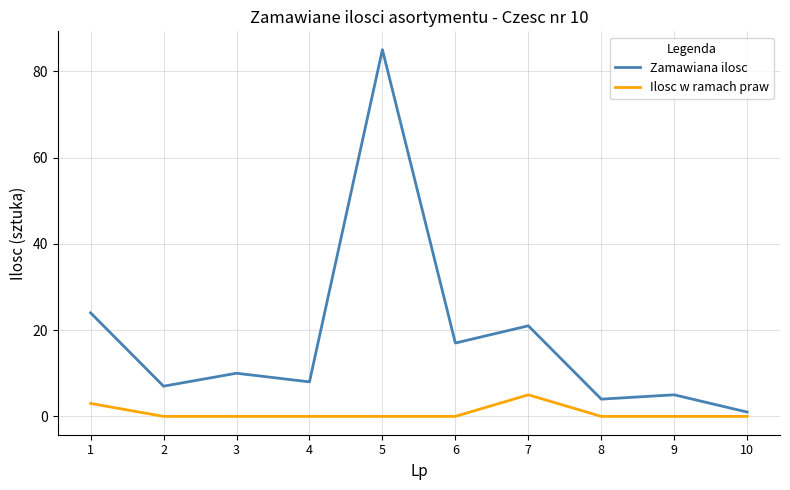

In Zamawiana ilosc, how many points are higher than both neighbors (excluding endpoints)?

4